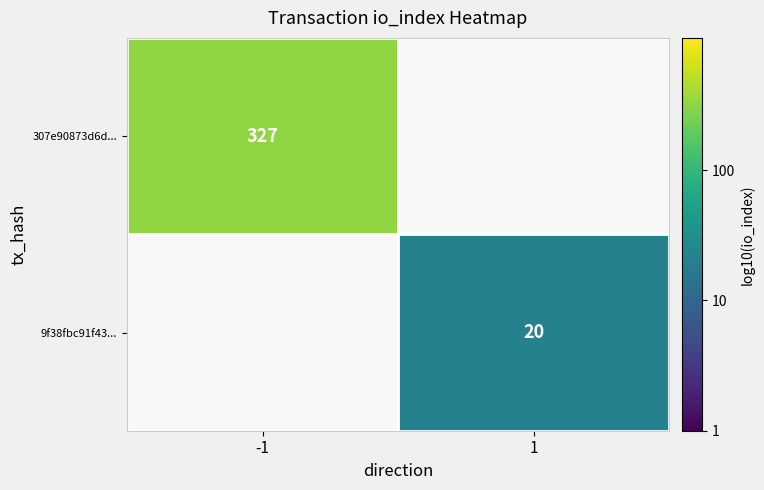

Is the value of 307e90873d6d... at -1 greater than the value of 9f38fbc91f43... at 1?

Yes